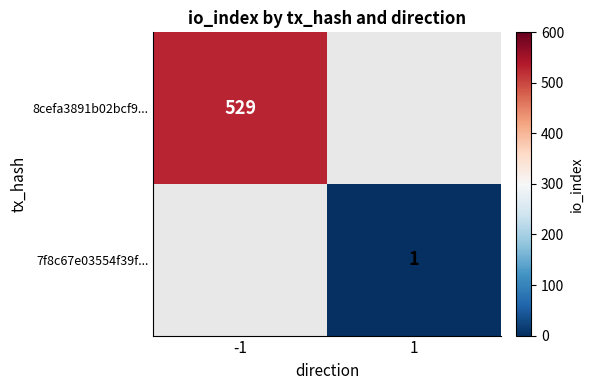

The value of 7f8c67e03554f39f... at 1 is 1. True or false?

True